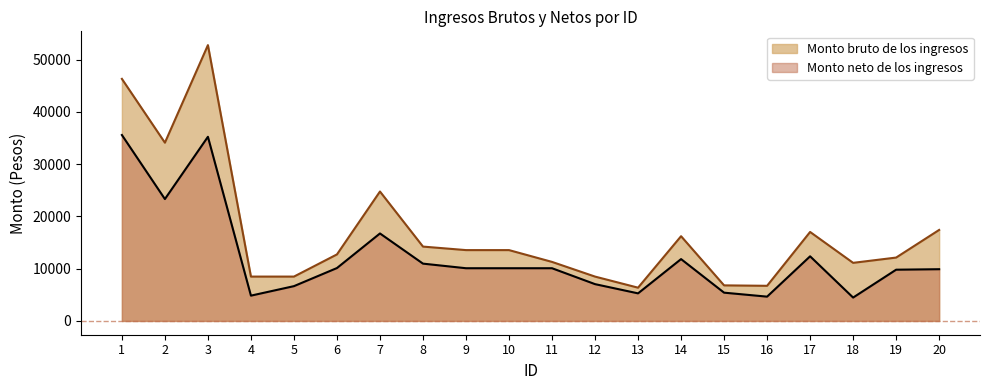

What is the value of the Monto bruto de los ingresos point at the 1st from the left?

46315.0